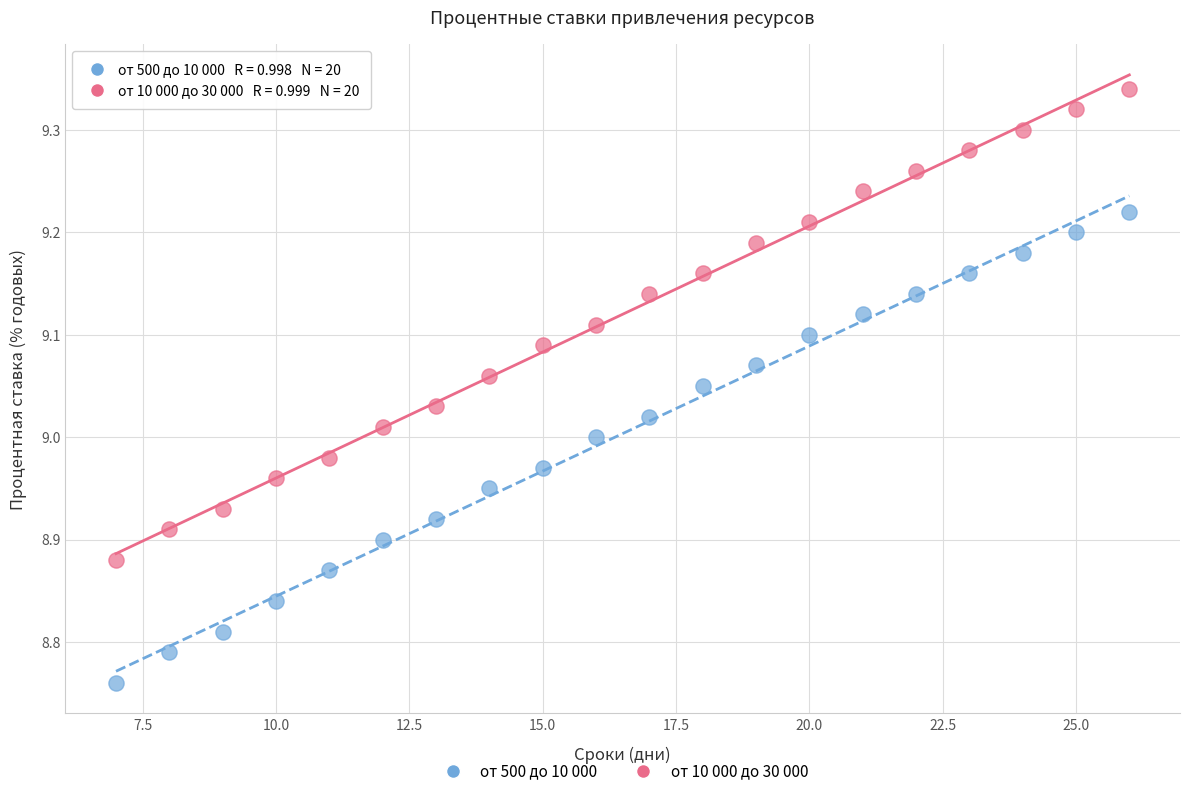

Which series reaches the maximum Y coordinate?

от 10 000 до 30 000